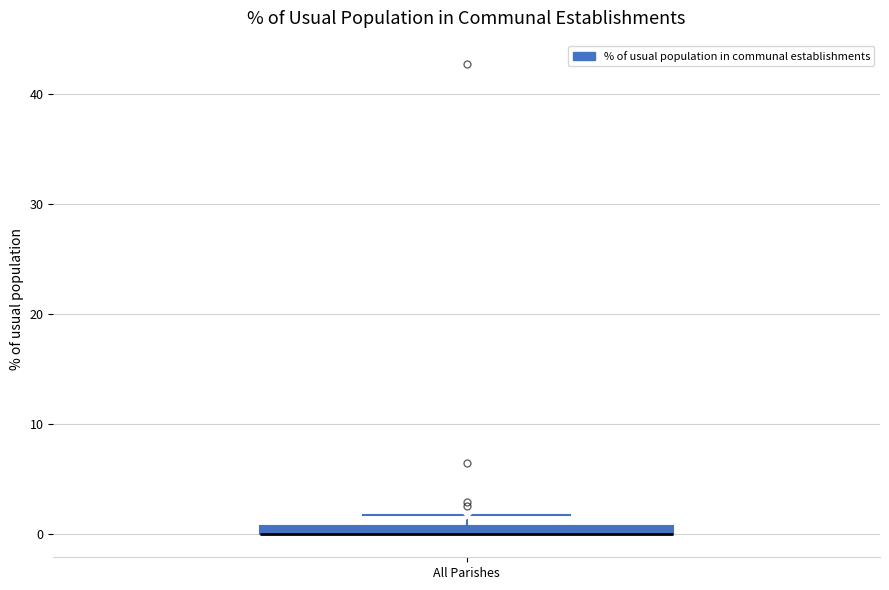

Where is the lower edge of the box for All Parishes on the y-axis? The values are not printed on the chart, so give them approximately, as read against the axis.

0